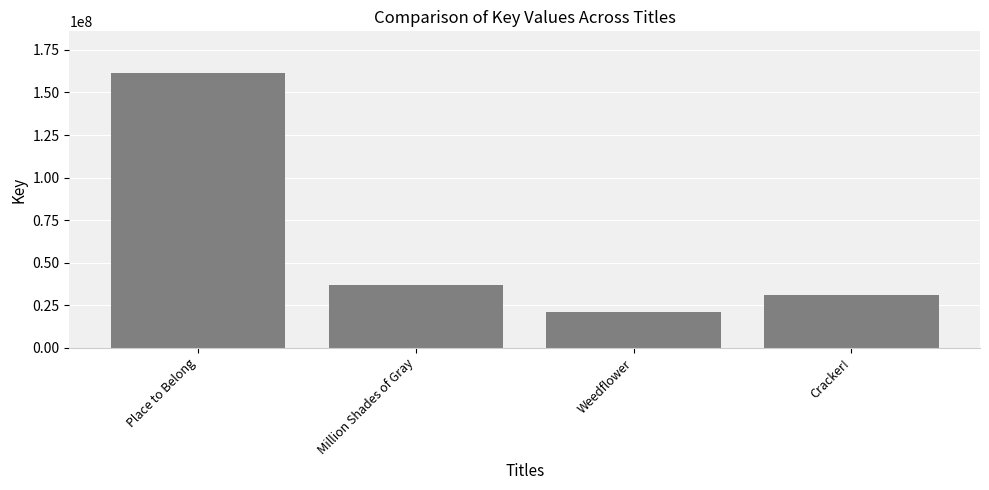

What is the maximum value shown in the chart?

161688834